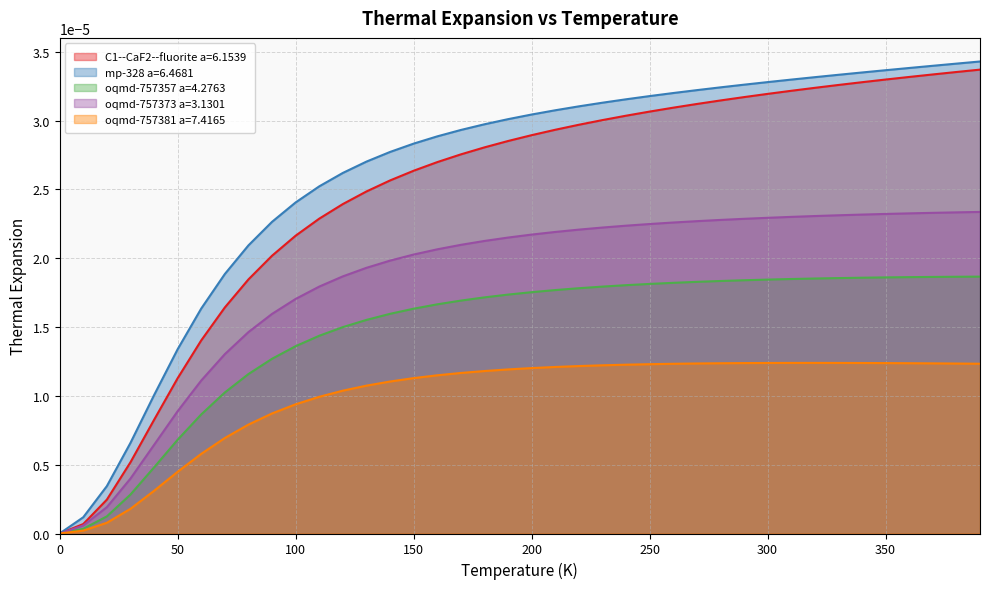

Which series has the widest spread of values?

mp-328 a=6.4681